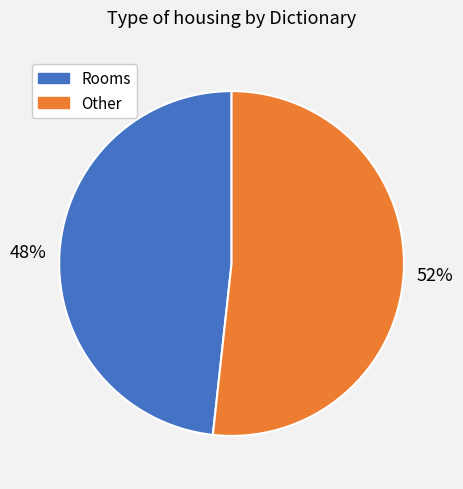

Is there a majority slice in this chart?

Yes